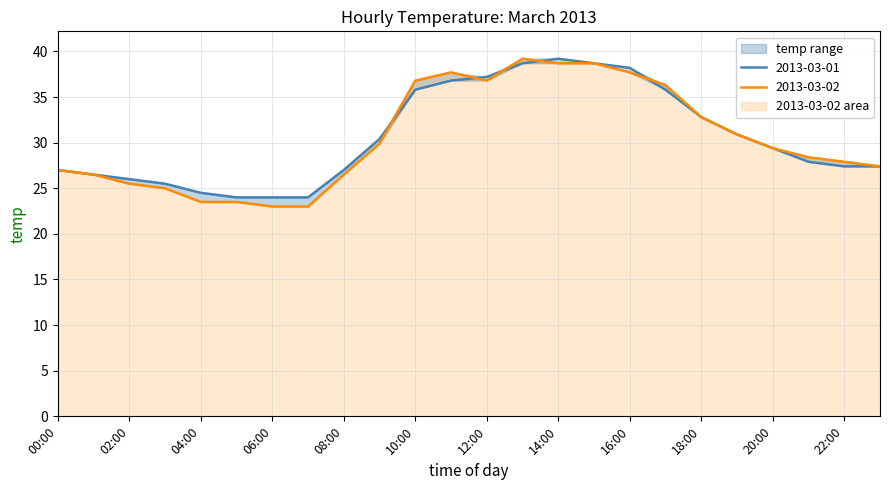

Reading left to right, list all the values displayed in this chart.

2013-03-01: 00:00=27.0	01:00=26.5	02:00=26.0	03:00=25.5	04:00=24.5	05:00=24.0	06:00=24.0	07:00=24.0	08:00=27.0	09:00=30.4	10:00=35.8	11:00=36.8	12:00=37.2	13:00=38.7	14:00=39.2	15:00=38.7	16:00=38.2	17:00=35.8	18:00=32.8	19:00=30.9	20:00=29.4	21:00=27.9	22:00=27.4	23:00=27.4
2013-03-02: 00:00=27.0	01:00=26.5	02:00=25.5	03:00=25.0	04:00=23.5	05:00=23.5	06:00=23.0	07:00=23.0	08:00=26.5	09:00=29.9	10:00=36.8	11:00=37.7	12:00=36.8	13:00=39.2	14:00=38.7	15:00=38.7	16:00=37.7	17:00=36.3	18:00=32.8	19:00=30.9	20:00=29.4	21:00=28.4	22:00=27.9	23:00=27.4